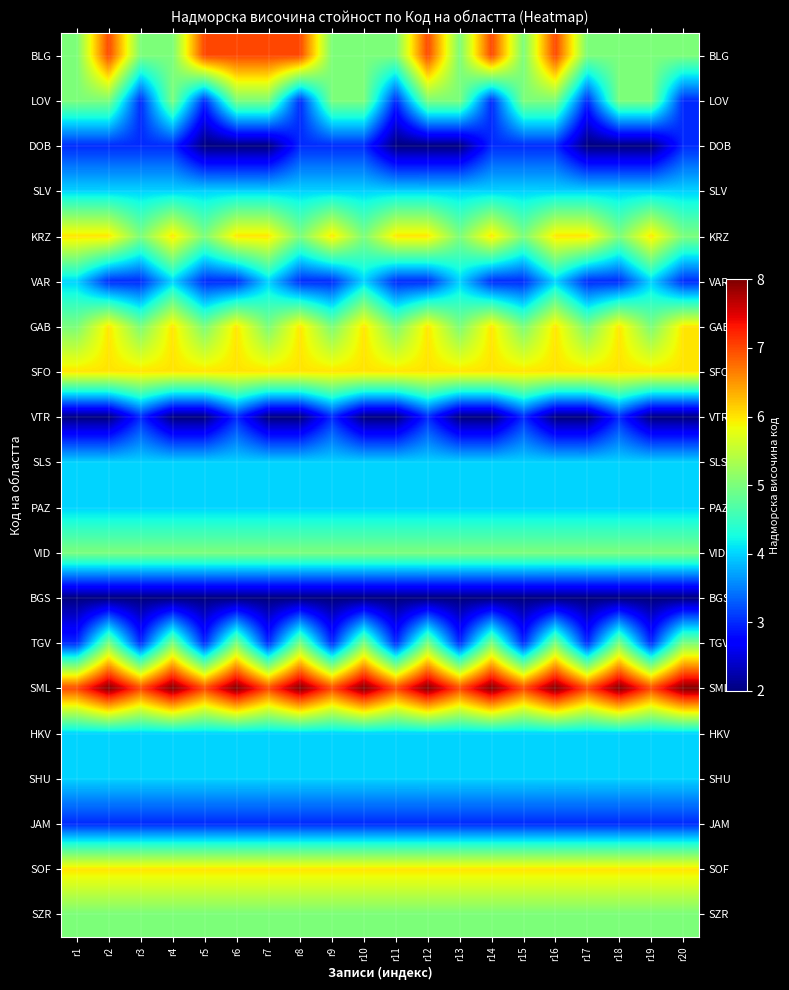

Rank the series at r20 from highest to lowest value.

SML, GAB, SFO, SOF, BLG, KRZ, VID, TGV, SZR, SLV, SLS, PAZ, HKV, SHU, LOV, DOB, VAR, JAM, VTR, BGS